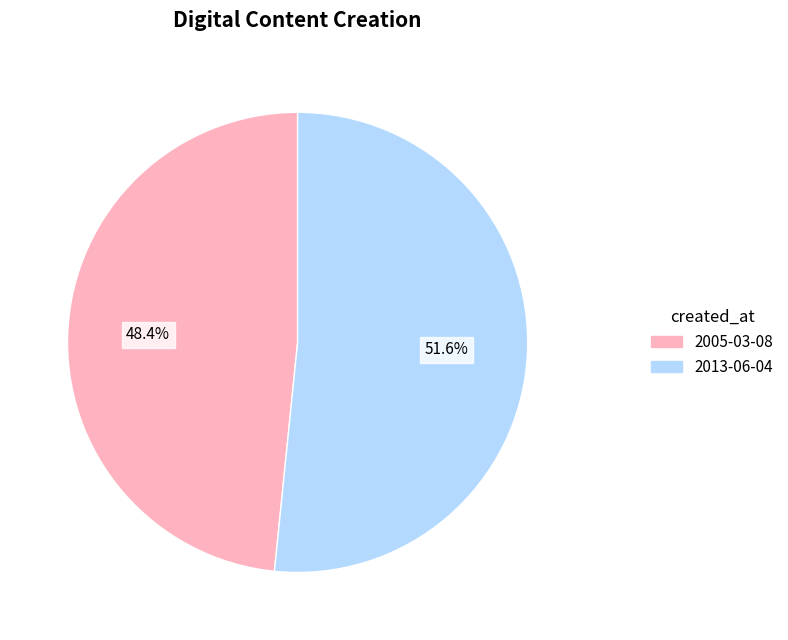

Is the sum of 2013-06-04 and 2005-03-08 greater than half?

Yes